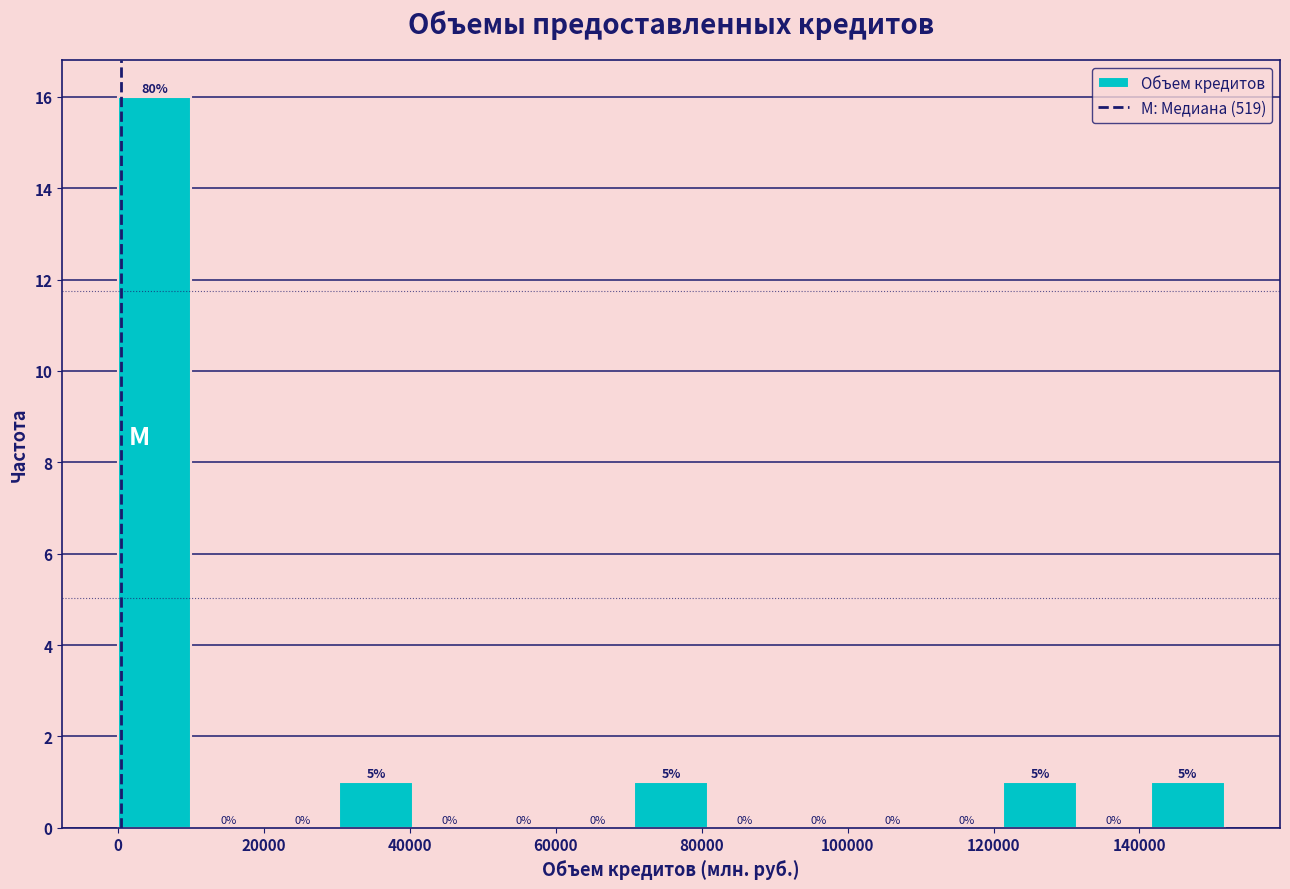

Which range on the x-axis has the tallest bar?

0 to 10000